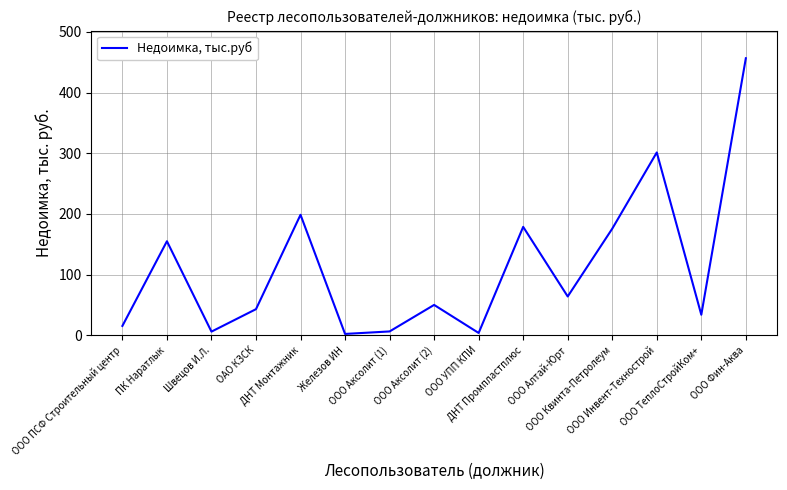

At which category does the data reach its first local valley?

Швецов И.Л.